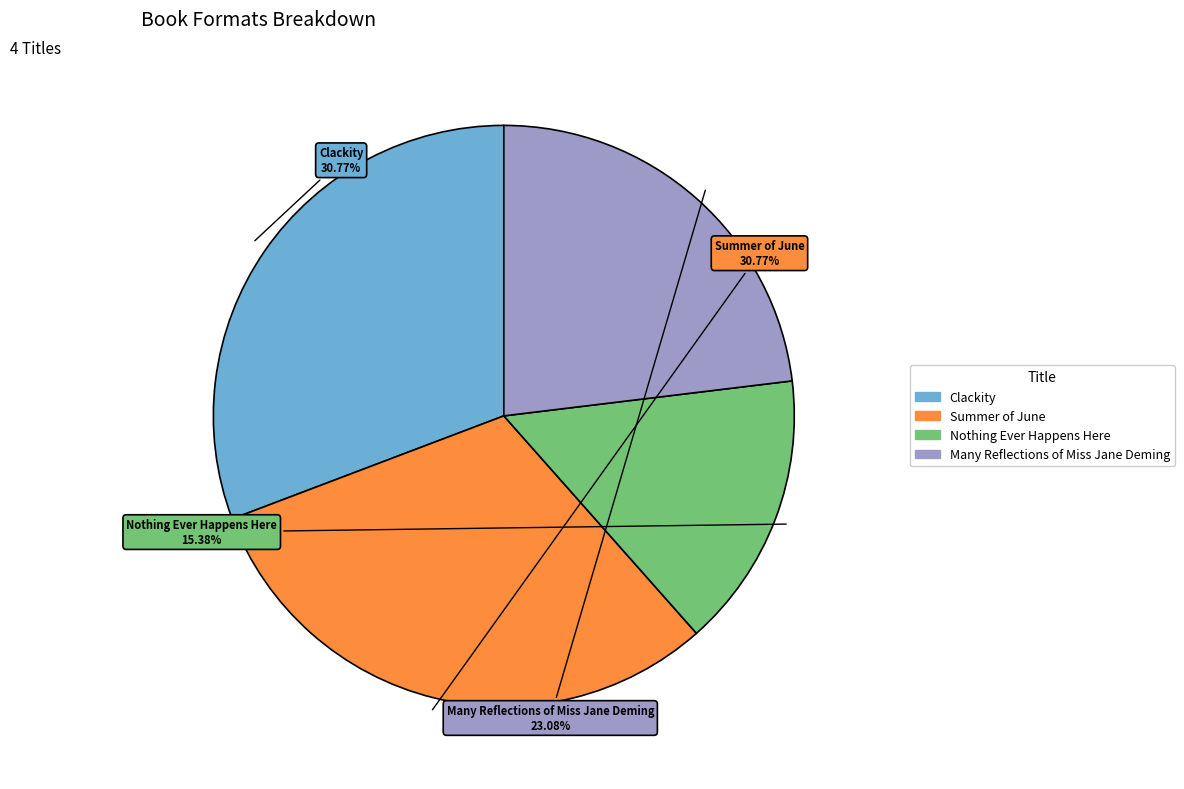

The Many Reflections of Miss Jane Deming slice represents 23% of the pie. True or false?

True